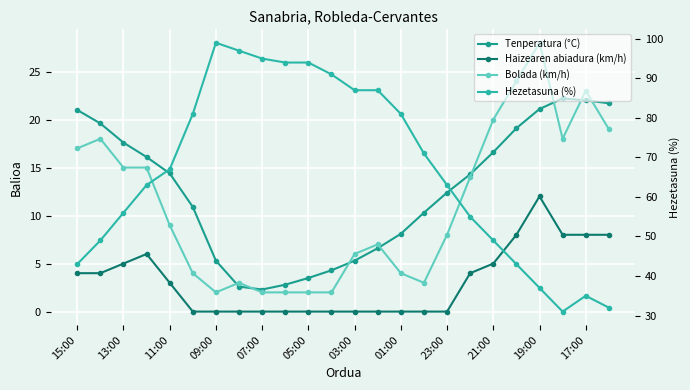

Where is the first local maximum for Tenperatura (°C)?

21